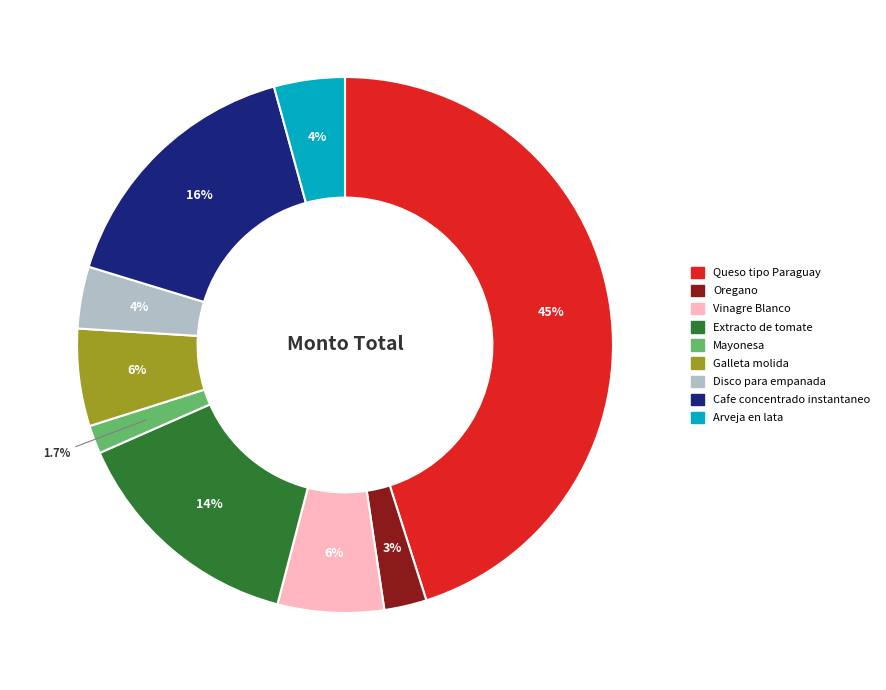

Does any single category account for the majority?

No